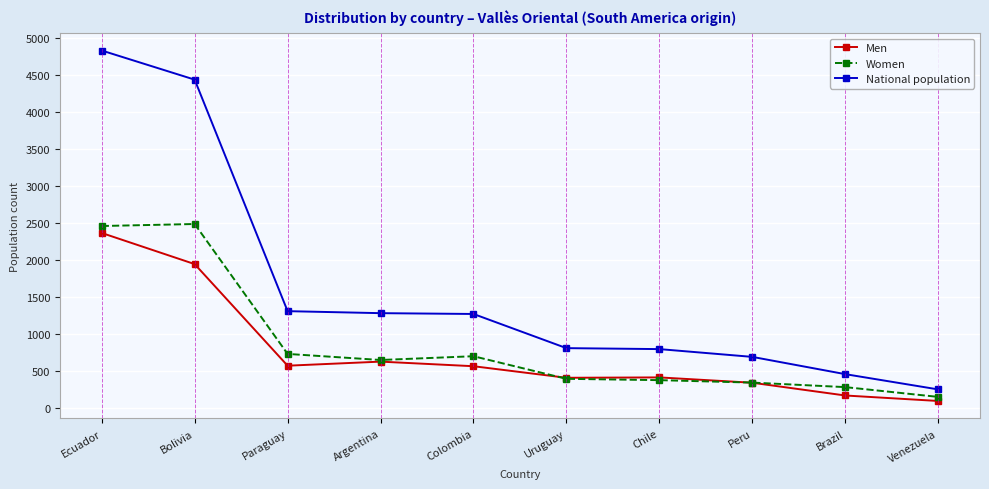

What is the value of the Men point at the 8th from the left?

347